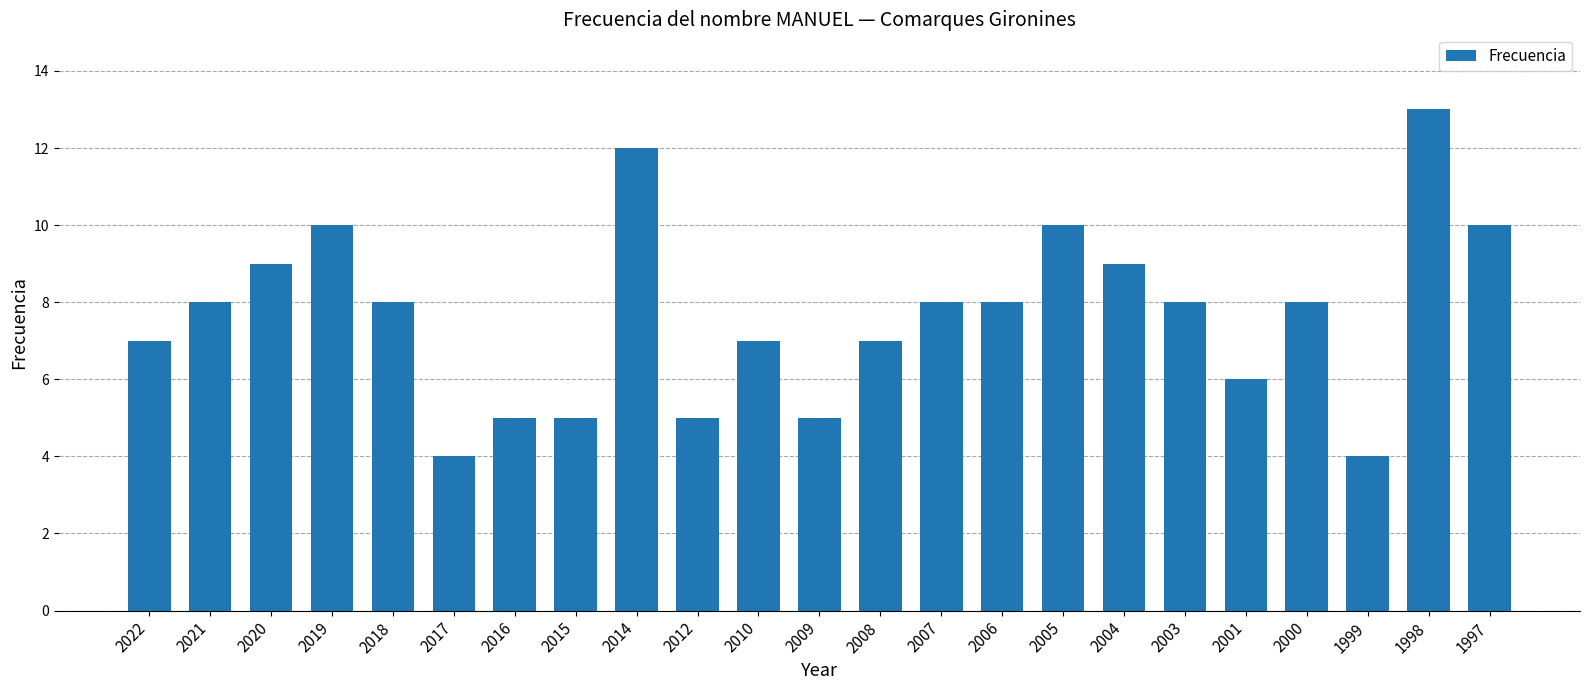

Between 1999 and 2010, which is larger?

2010